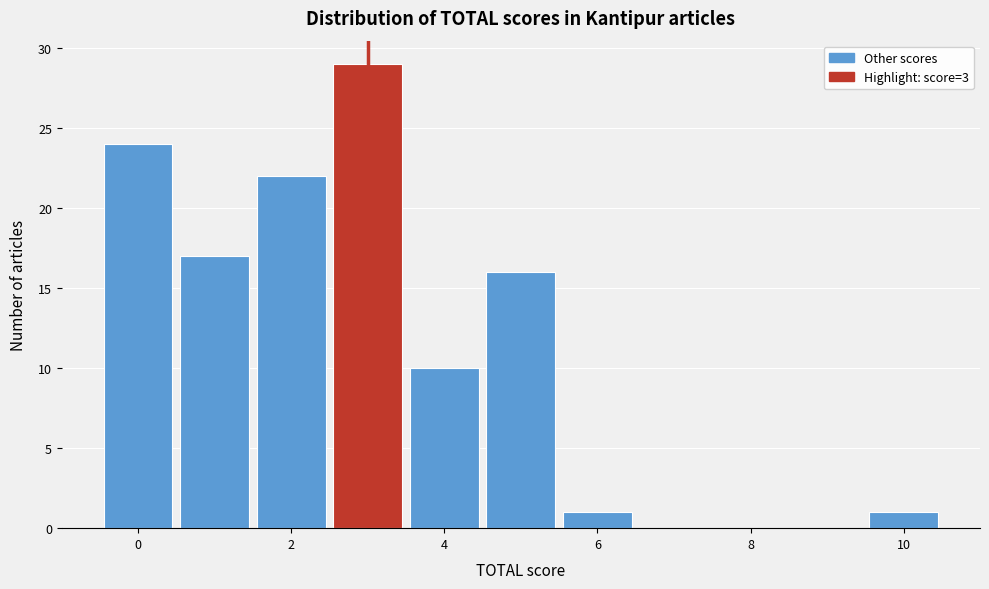

How tall is the bar that spans 3.5 to 4.5 on the x-axis? Neither the bar edges nor the heights are printed on the chart, so give them approximately, as read against the axes.

10